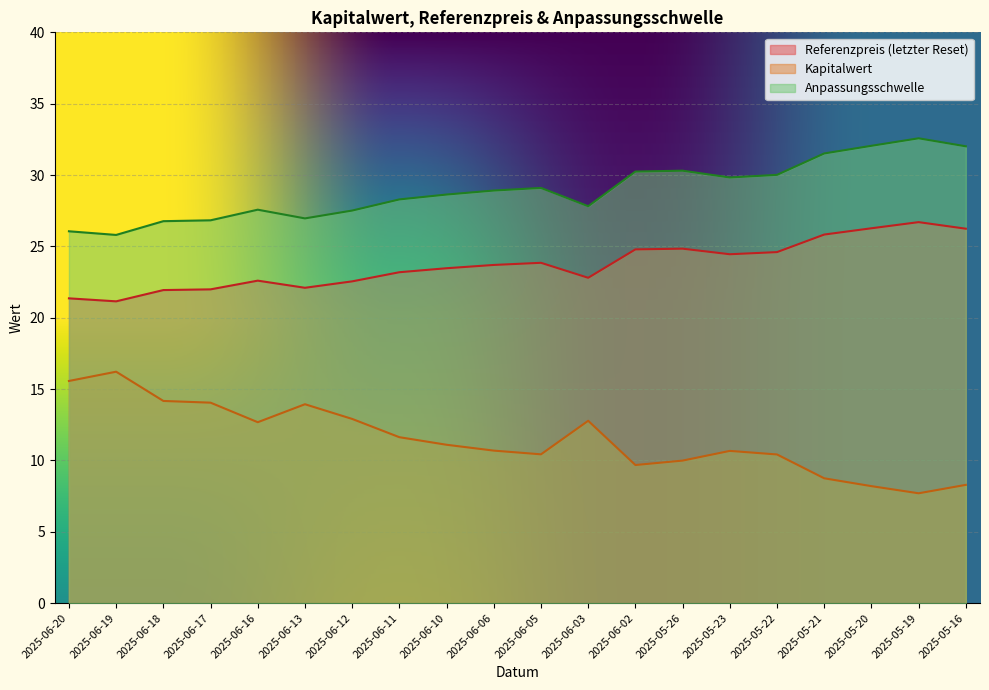

How many data points in Anpassungsschwelle are less than 28?

8